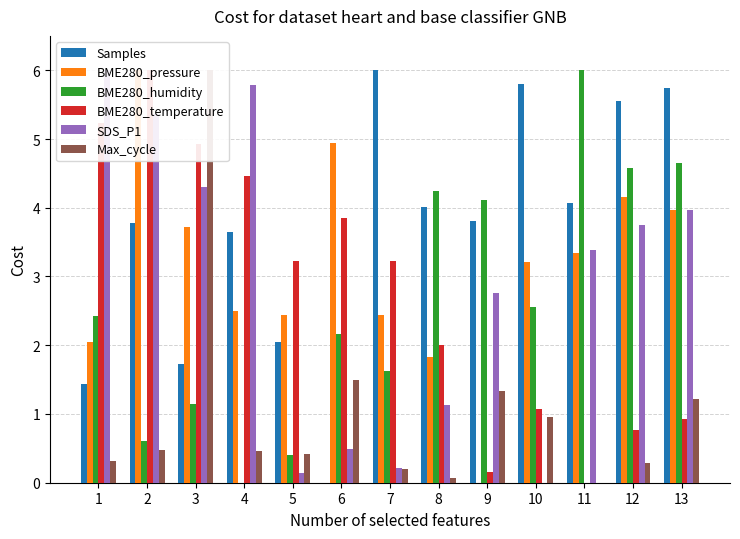

The Samples series shows 1.4 at 1. True or false?

True